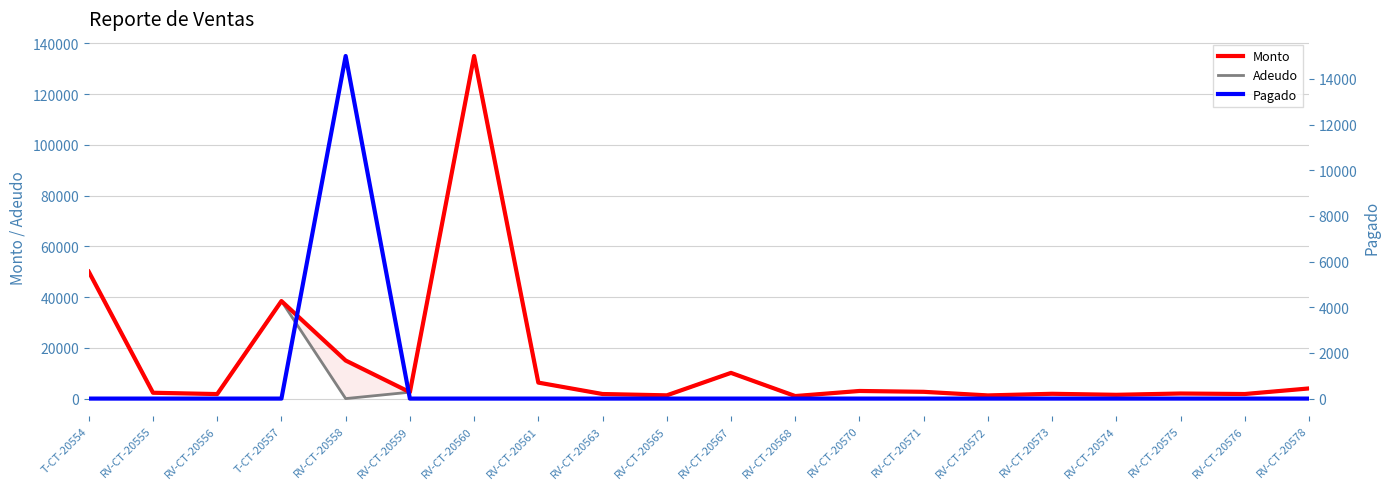

List the series in order of their peak value, lowest first.

Pagado, Monto, Adeudo